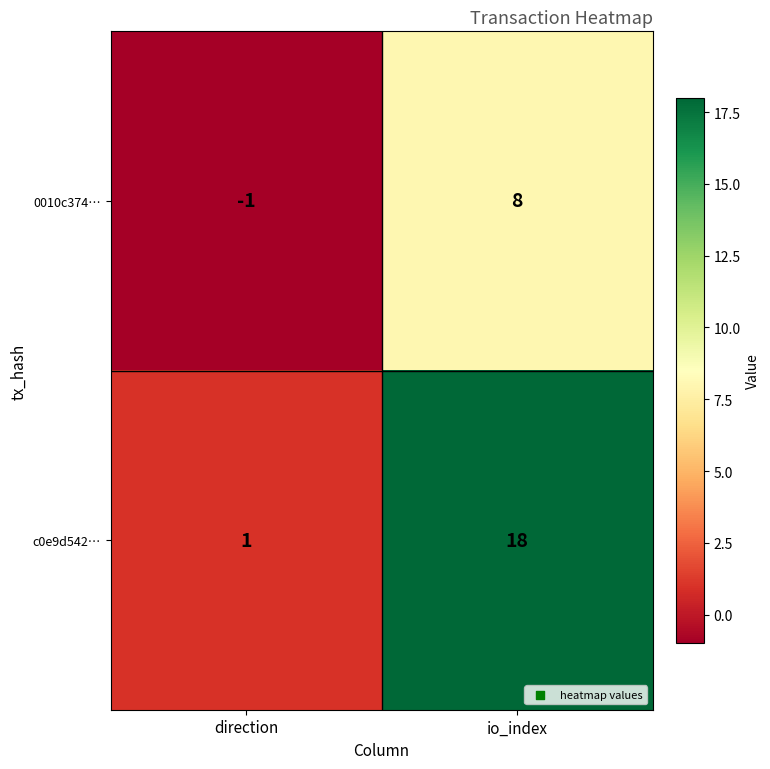

Between direction and io_index, which series saw the biggest shift?

c0e9d542…